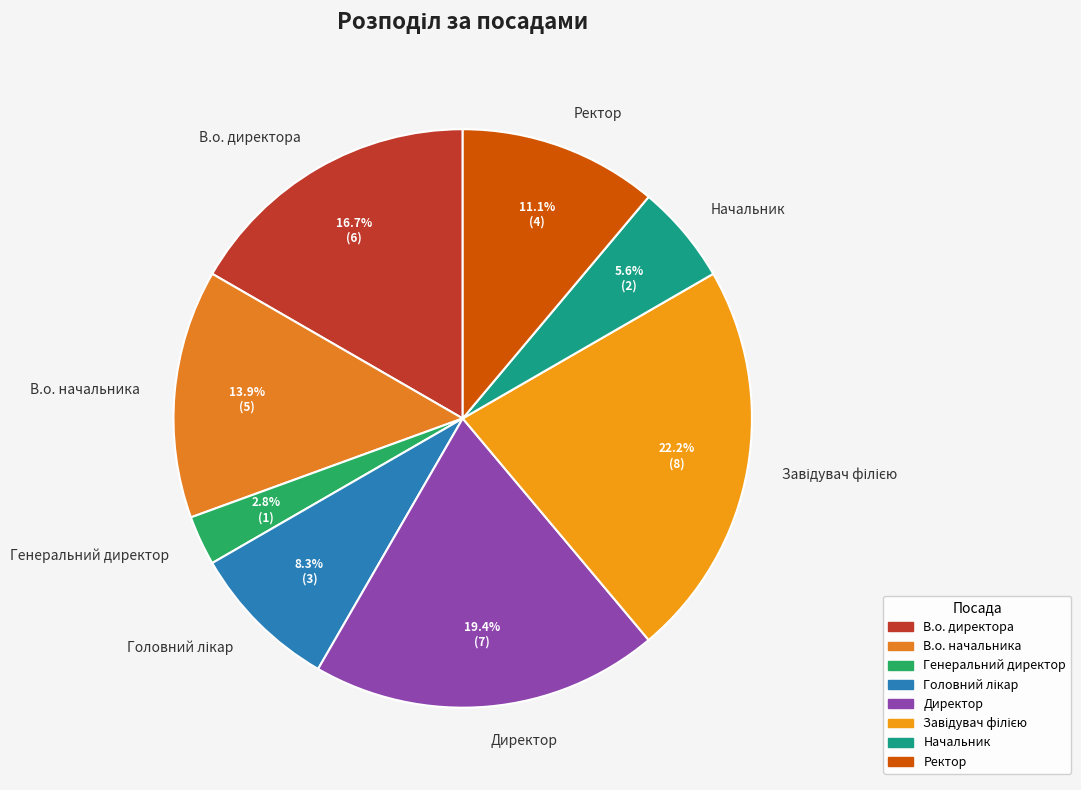

To the nearest percent, what is the difference between the largest and smallest slice percentages?

19%